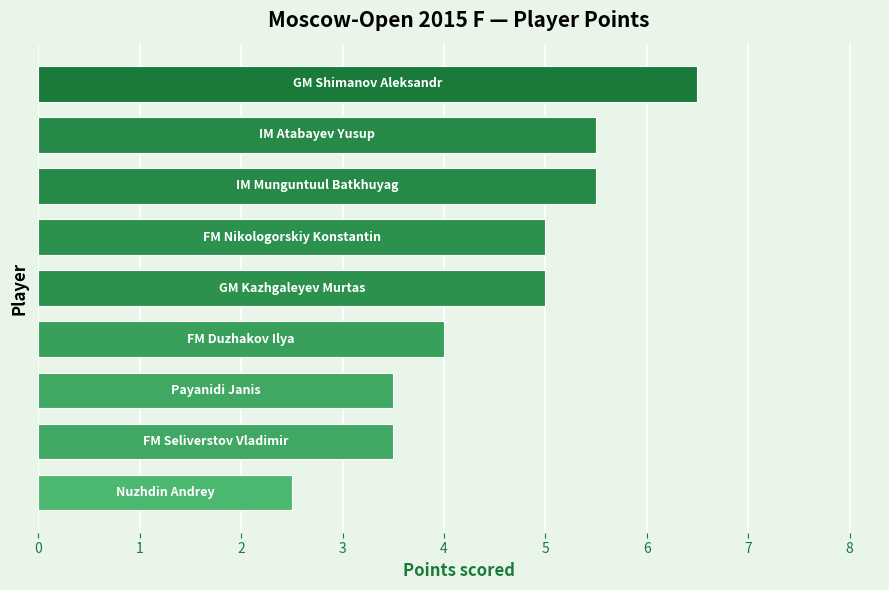

What is the average value?

4.6